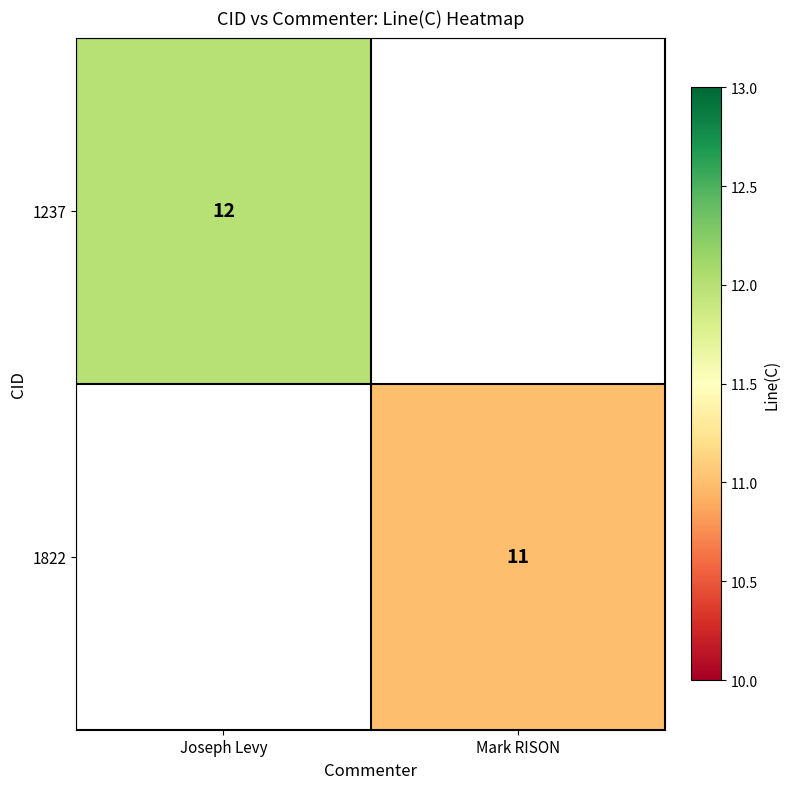

Is the value of 1237 at Joseph Levy greater than the value of 1822 at Mark RISON?

Yes